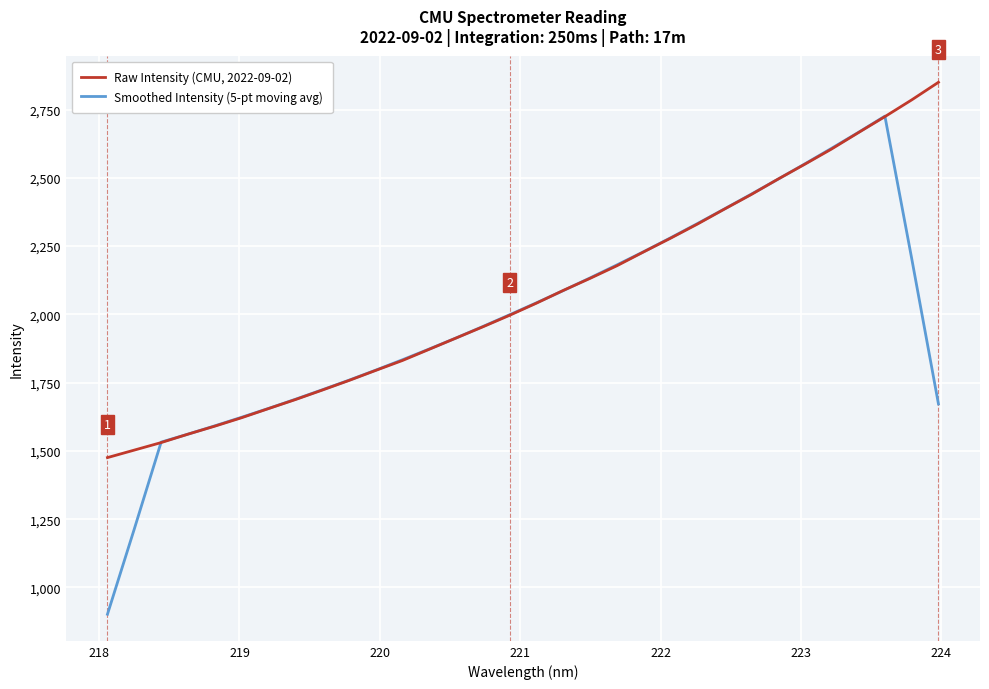

What is the sum of all Smoothed Intensity (5-pt moving avg) values?

63657.0